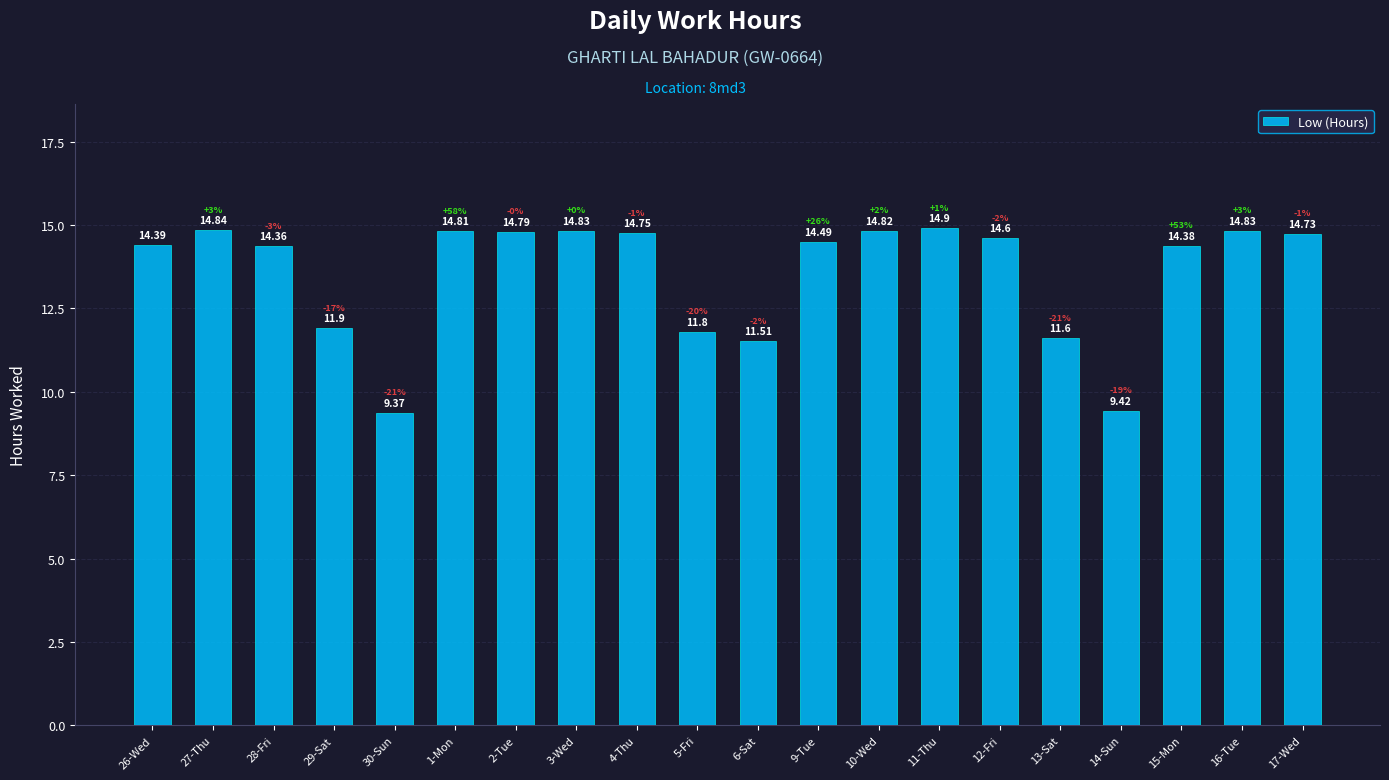

Which has a higher value, 26-Wed or 13-Sat?

26-Wed